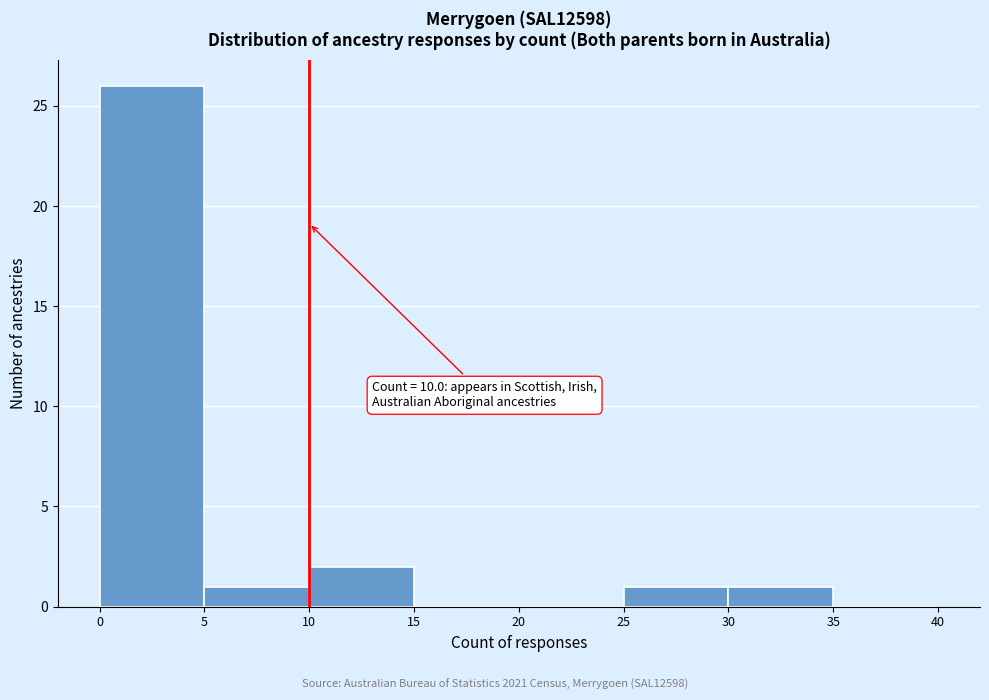

Over which range of the x-axis is the bar tallest?

0 to 5